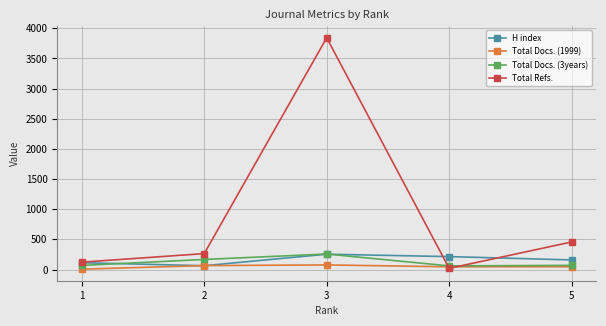

What is the difference between the maximum and minimum values in the Total Docs. (3years) series?

197